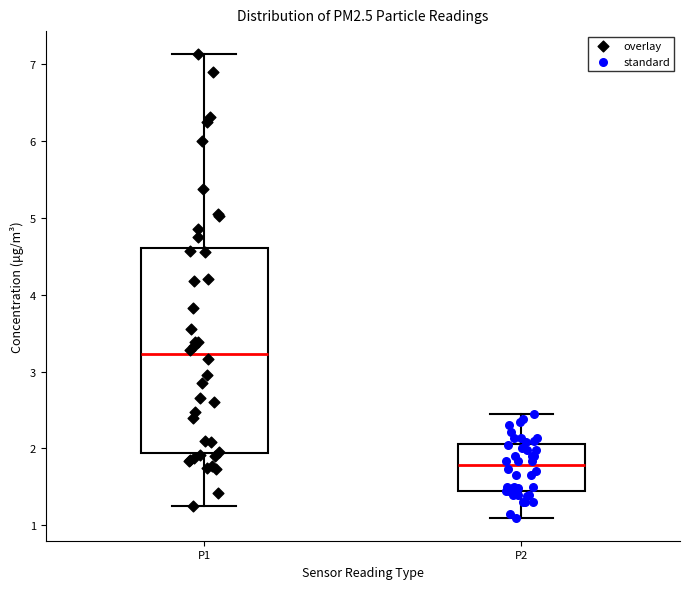

Reading left to right, transcribe this box plot: for each box, give where its median line is, the range the box spans, and where its two whiskers end, as read against the y-axis. The values are not printed on the chart, so give them approximately, as read against the axis.

P1: median 3.2, box 1.9 to 4.6, whiskers 1.3 to 7.1
P2: median 1.8, box 1.5 to 2.1, whiskers 1.1 to 2.5